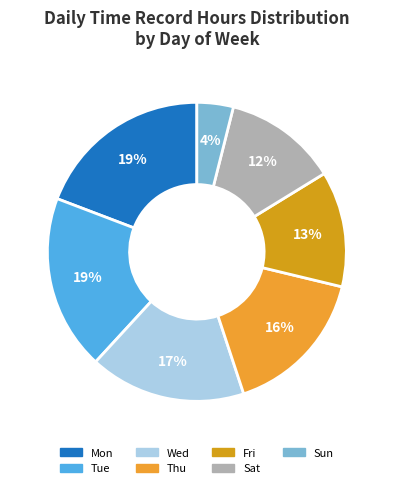

What percentage is the Wed slice, to the nearest percent?

17%